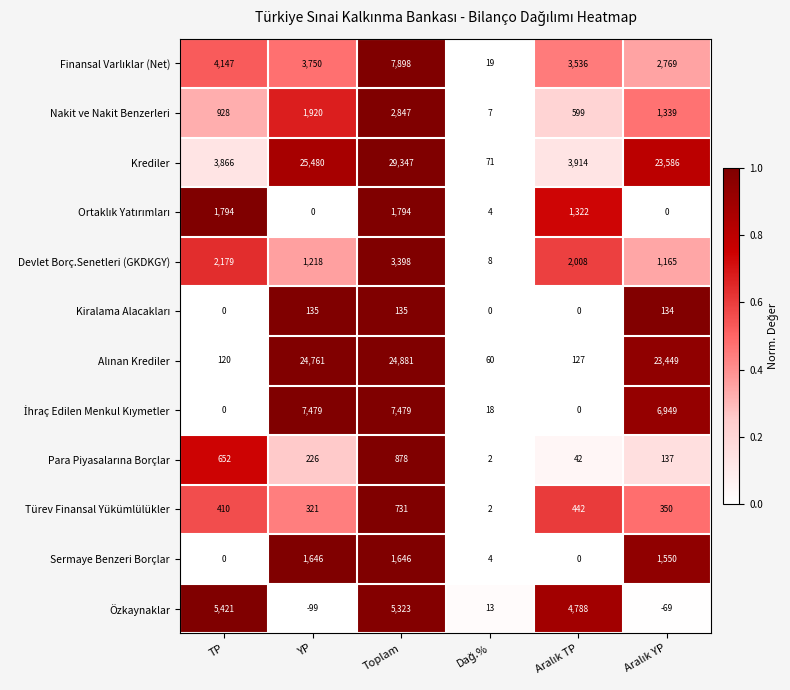

What is the difference between the highest and lowest values at YP?

25579